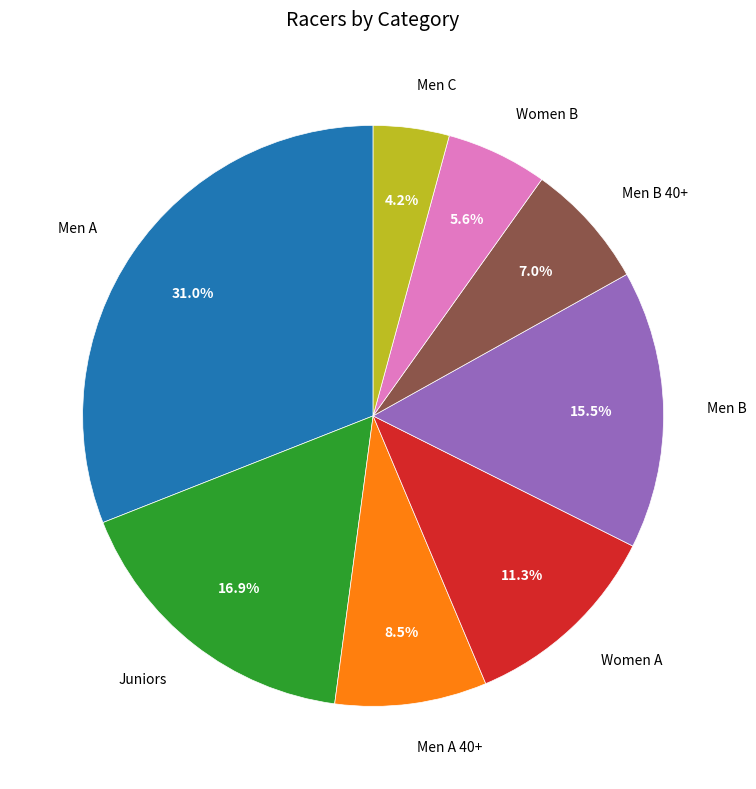

Is there any slice that represents more than half of the pie?

No